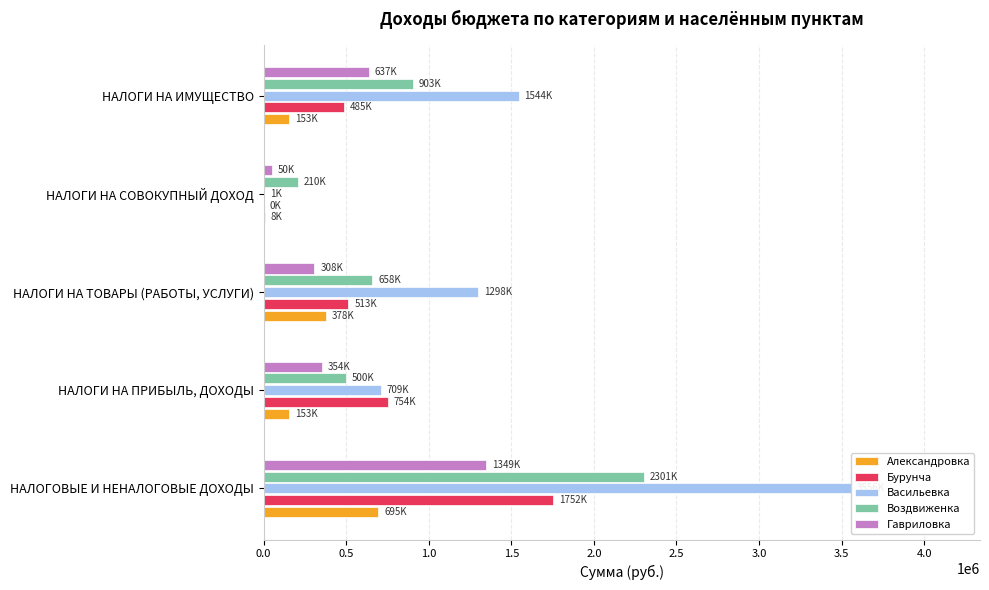

What is the sum of all Александровка values?

1387800